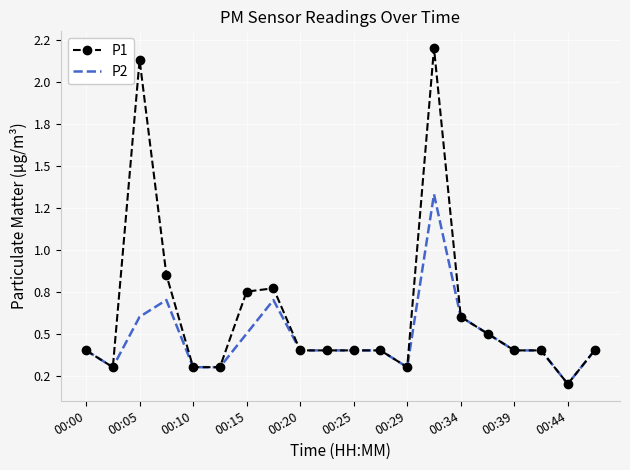

Which series has the widest spread of values?

P1